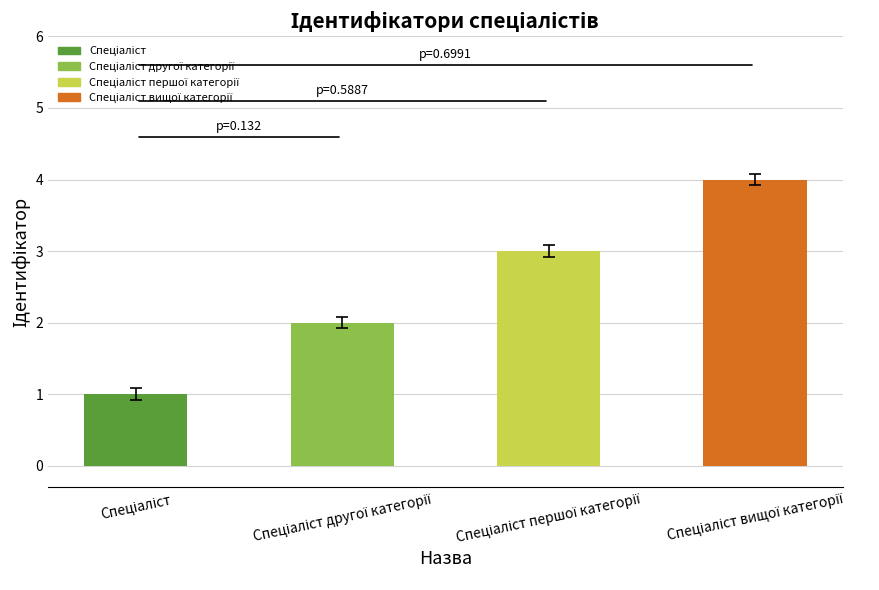

What is the sum of all values?

10